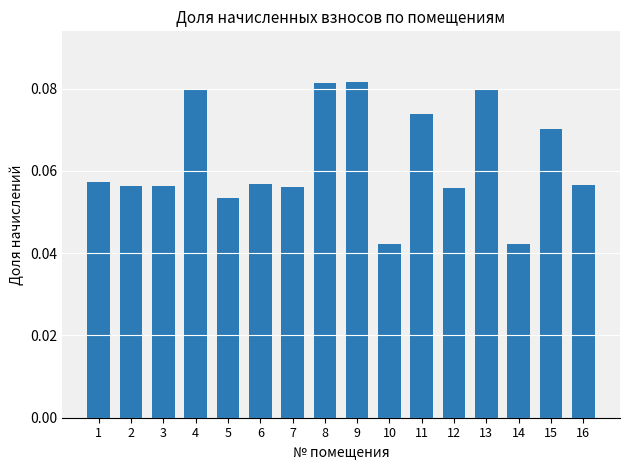

Count the values in the range 0 to 1.

16